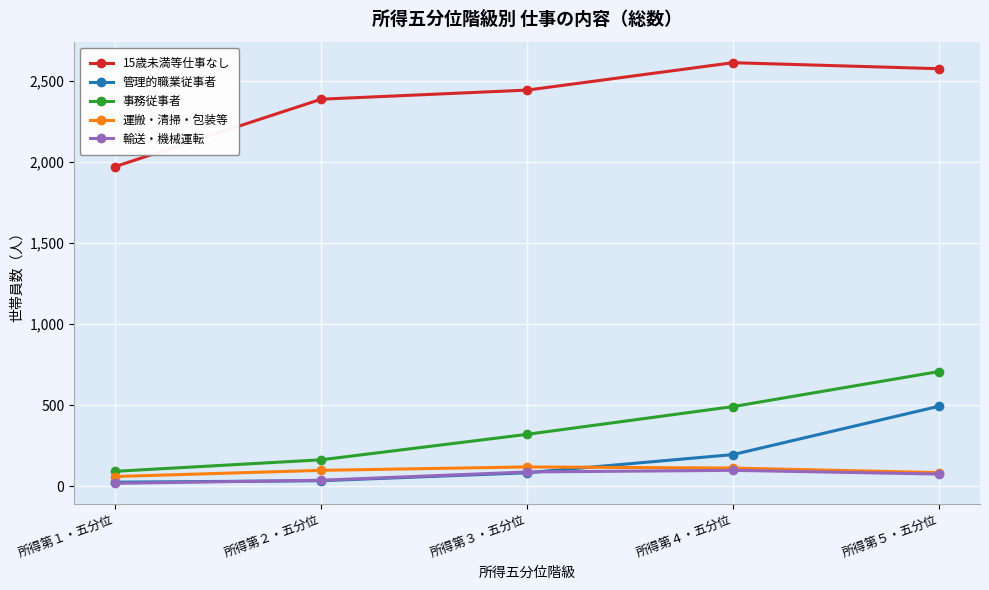

What is the highest value of the 輸送・機械運転 series?

99